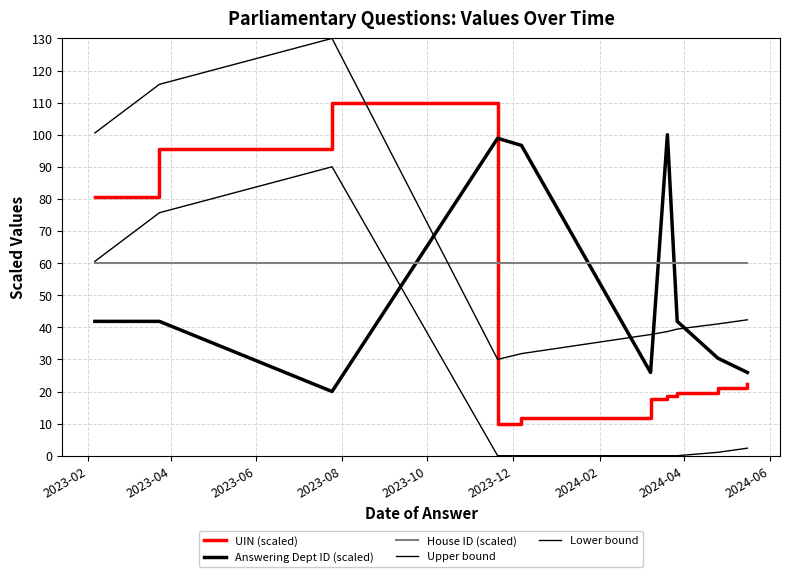

Is this an area chart (filled region under the line)?

No